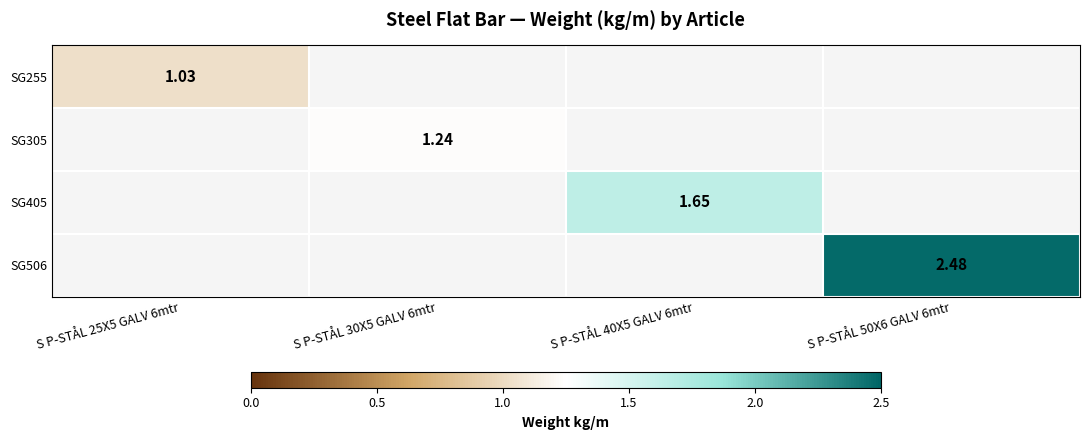

At which label does SG255 reach its peak?

S P-STÅL 25X5 GALV 6mtr